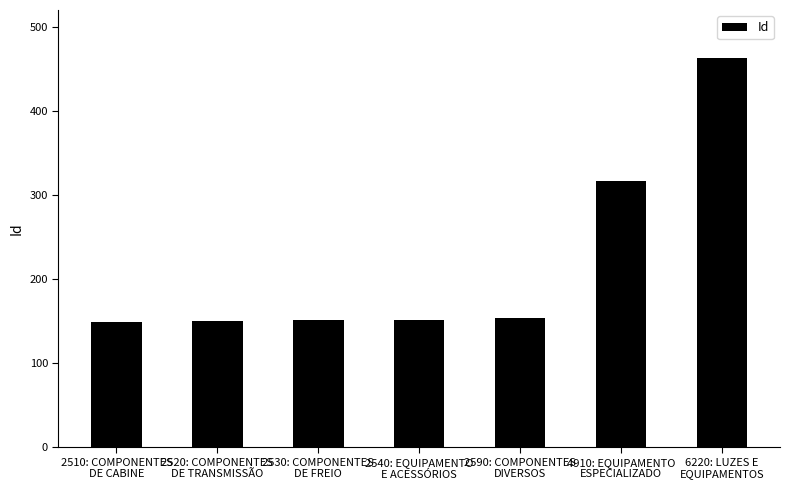

Between 4910: EQUIPAMENTO
ESPECIALIZADO and 2530: COMPONENTES
DE FREIO, which is larger?

4910: EQUIPAMENTO
ESPECIALIZADO